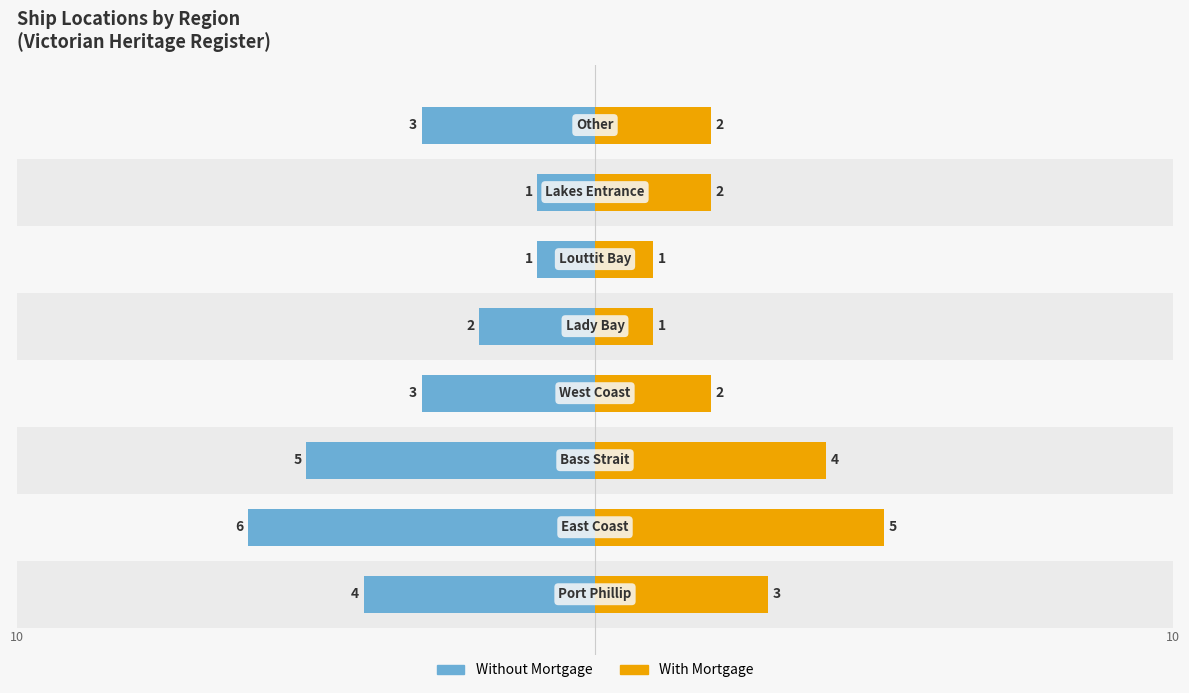

What is the sum of all With Mortgage values?

20